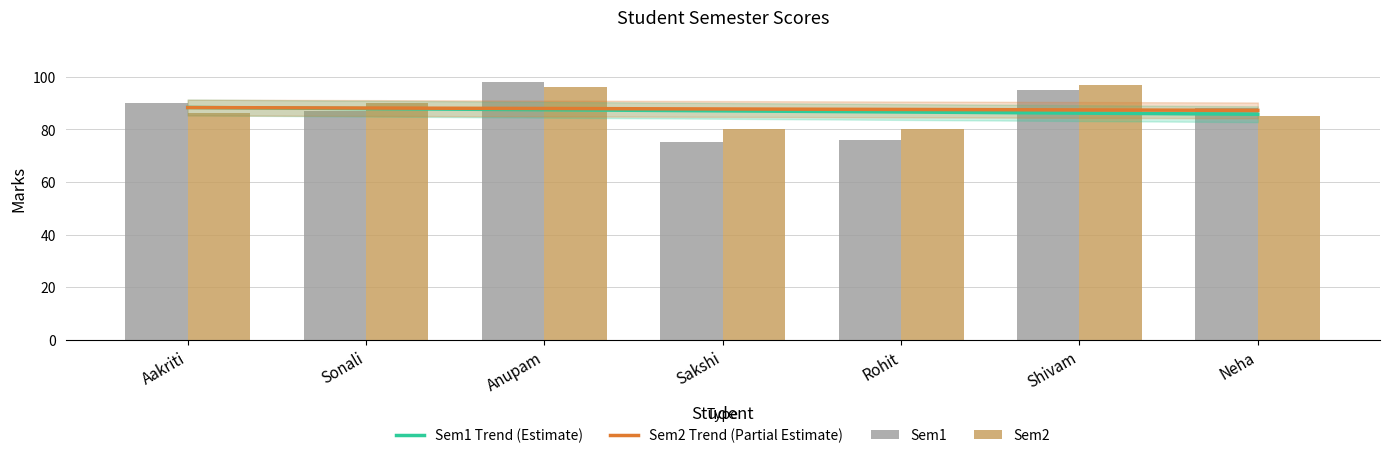

Does the chart contain any negative values?

No